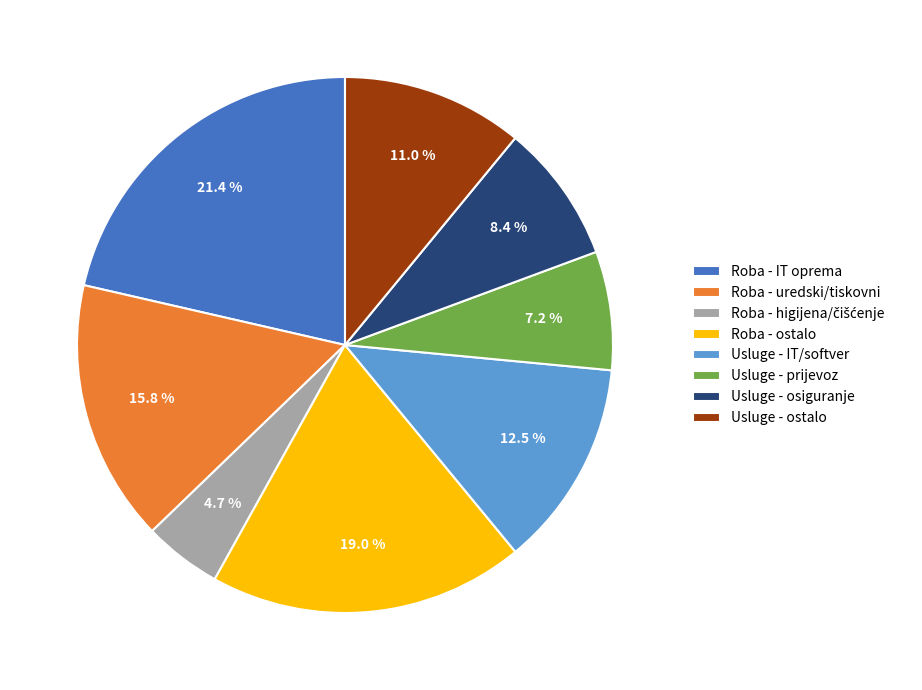

Count the number of slices in the pie.

8